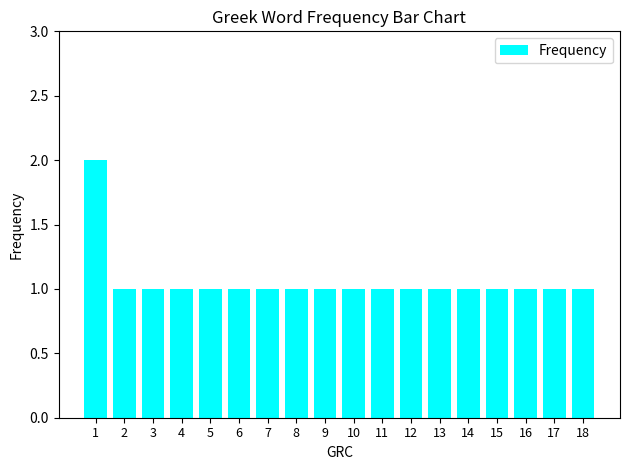

What is the sum of the values at 12 and 14?

2